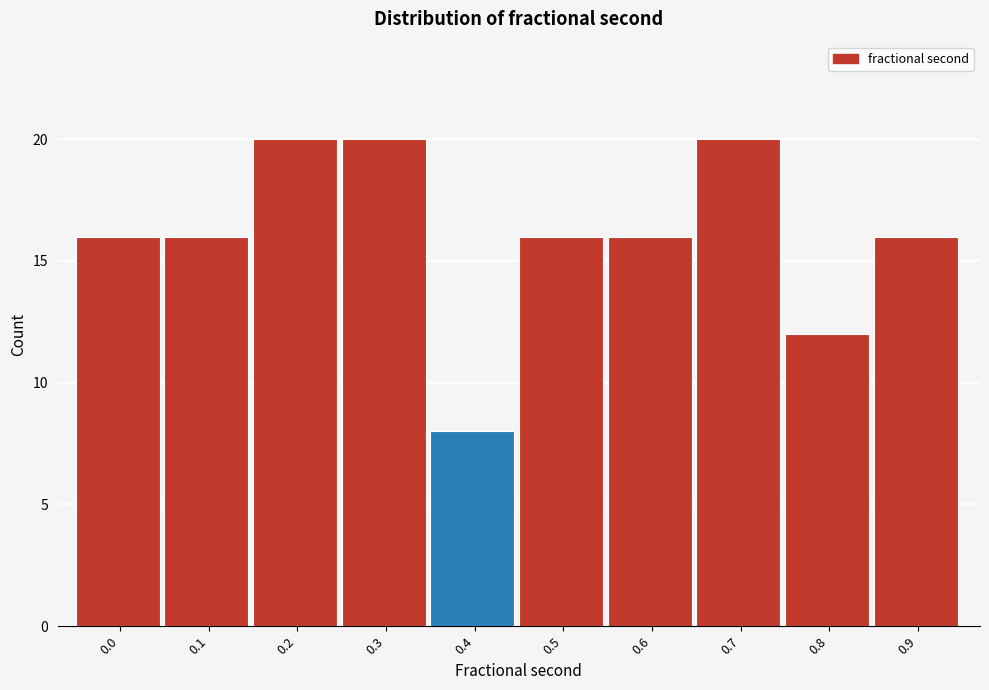

Reading right to left, list all the values displayed in this chart.

0.9=16	0.8=12	0.7=20	0.6=16	0.5=16	0.4=8	0.3=20	0.2=20	0.1=16	0.0=16